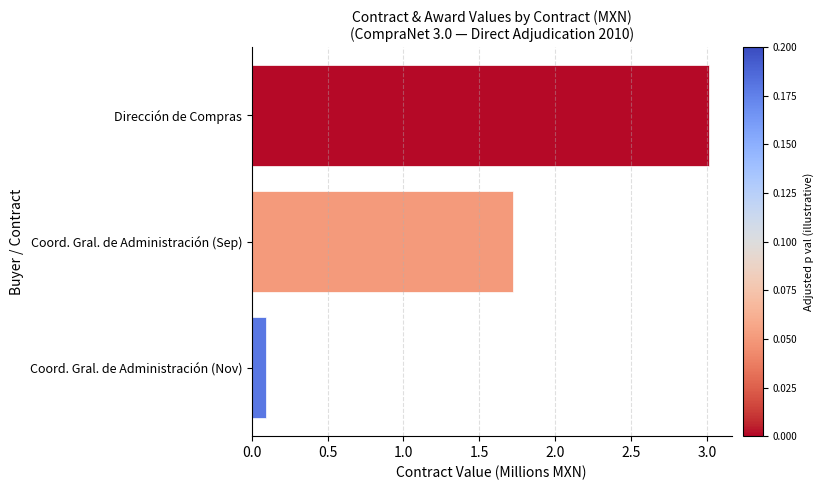

List the labels in order of value, largest first.

Dirección de Compras, Coord. Gral. de Administración (Sep), Coord. Gral. de Administración (Nov)